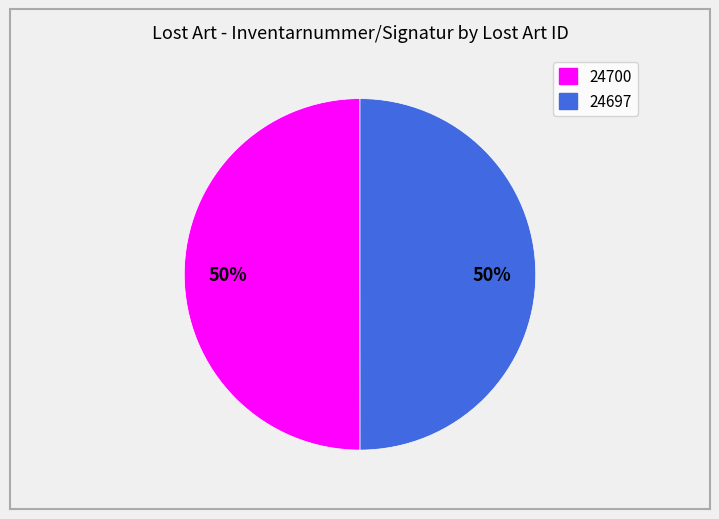

Is it true that 24697 is 38% of the pie?

False